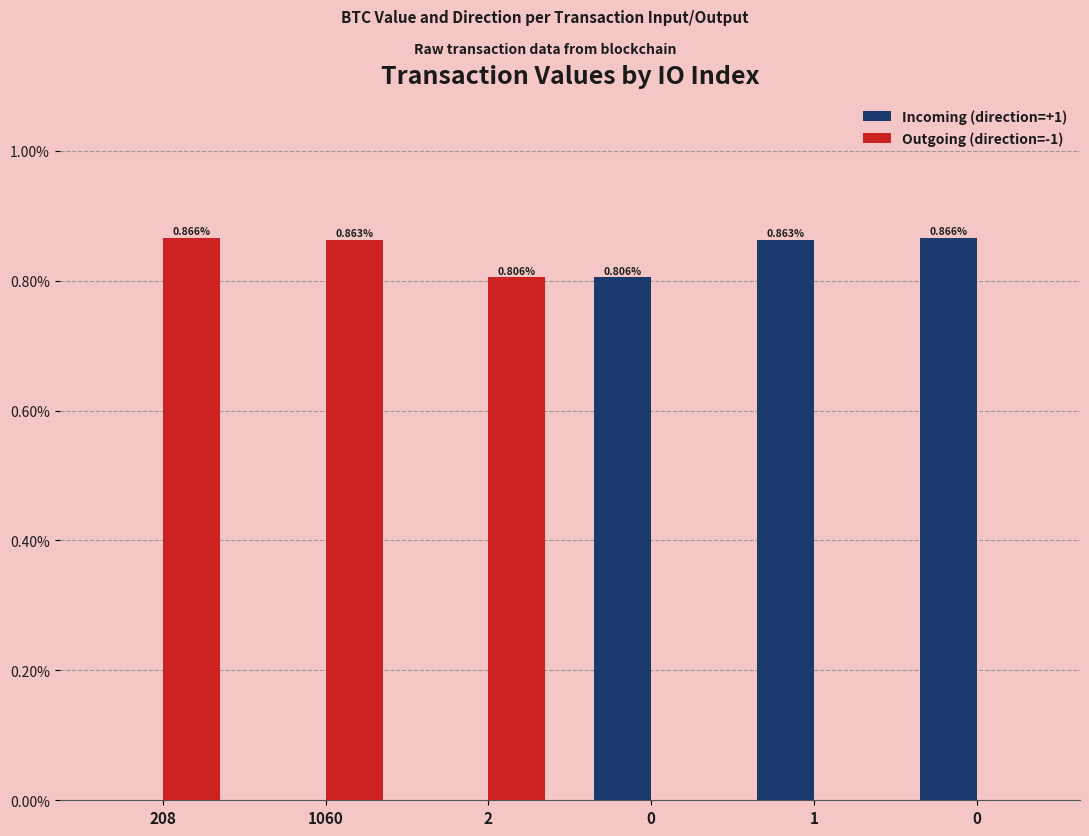

At how many categories does at least one series exceed 0?

6